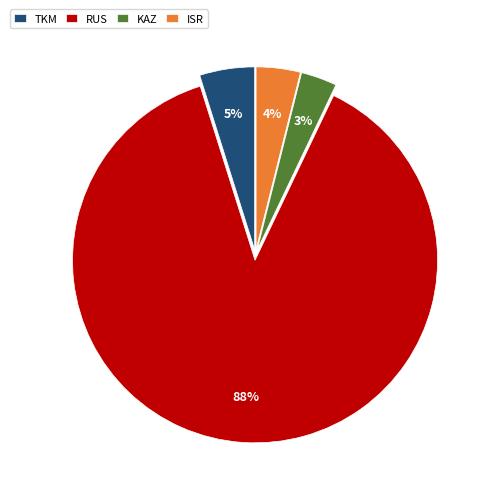

To the nearest percent, what percentage of the pie is RUS?

88%